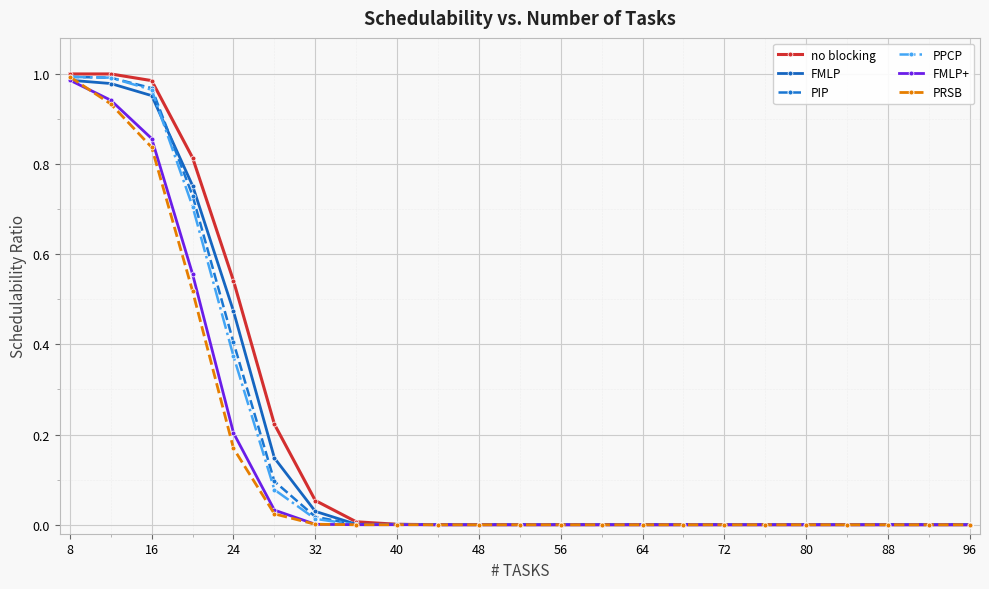

Which series has the largest total across all categories?

no blocking